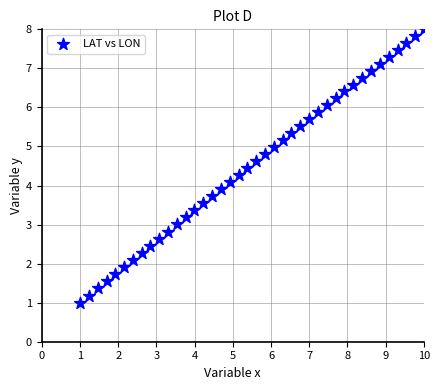

What is the range of Y values (max minus min)?

7.0